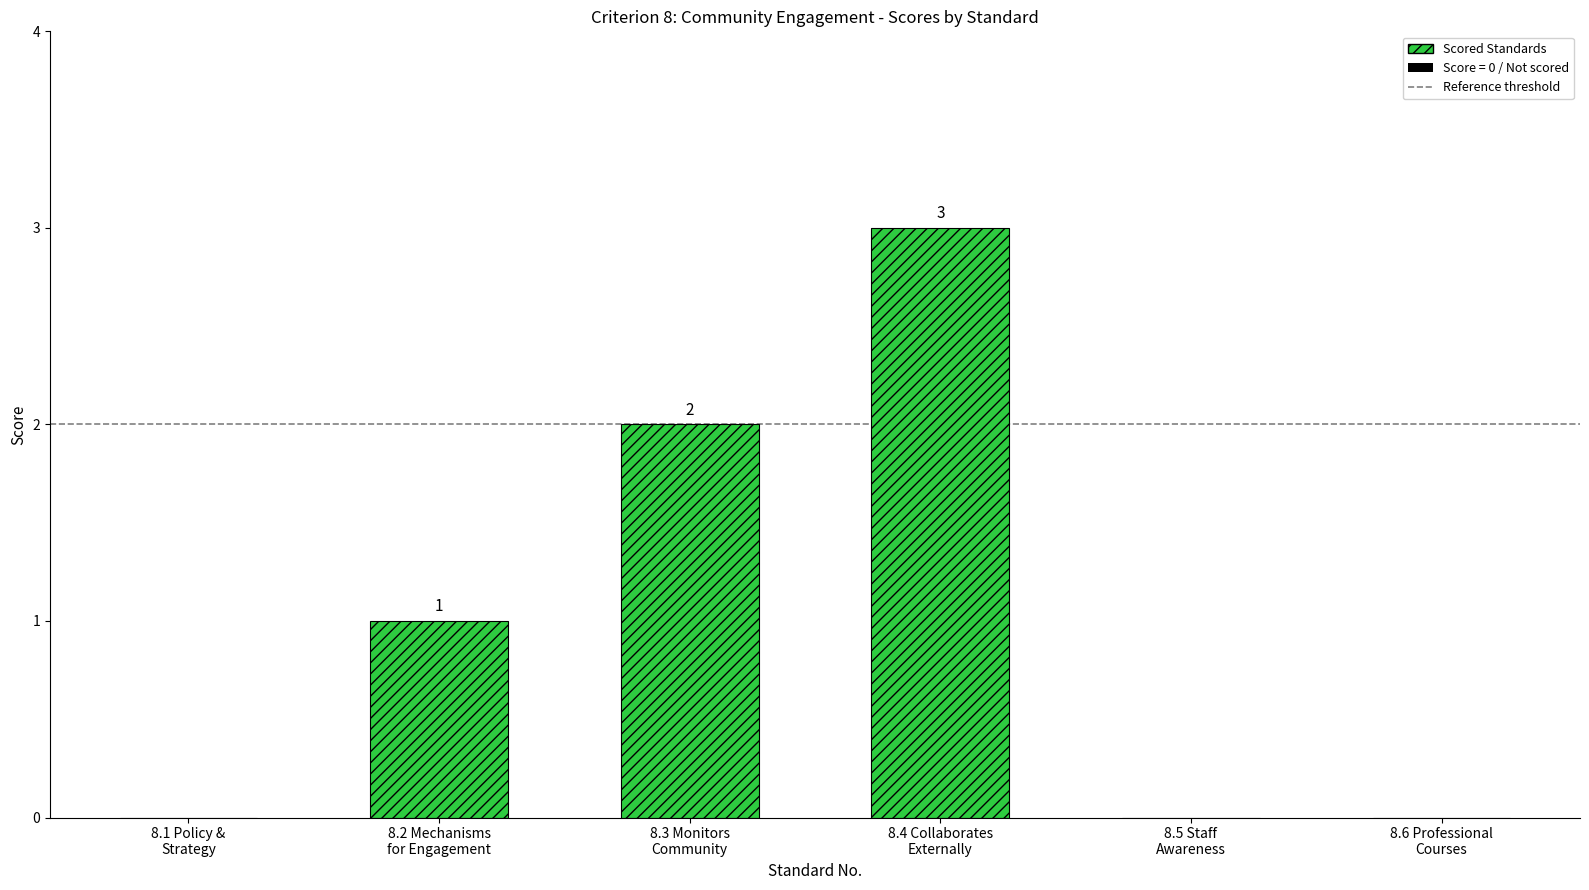

True or false: the data shows 4 at 8.4.

False